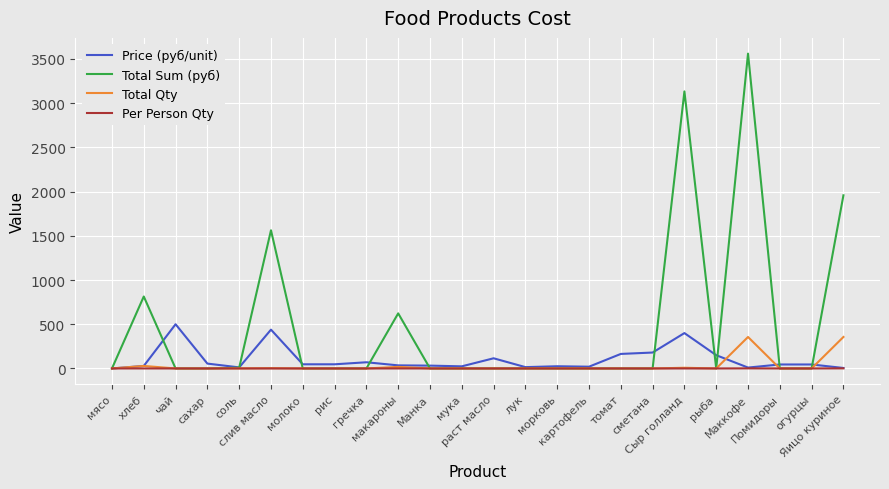

Which series has the widest spread of values?

Total Sum (руб)